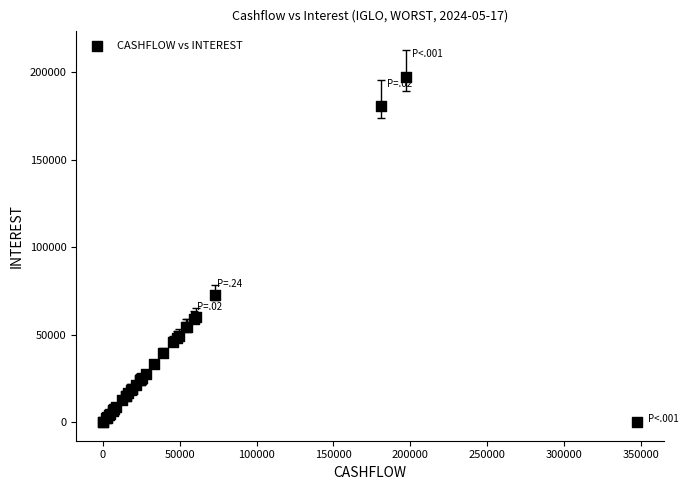

What Y value in the scatter plot is closest to 98611?

72737.6